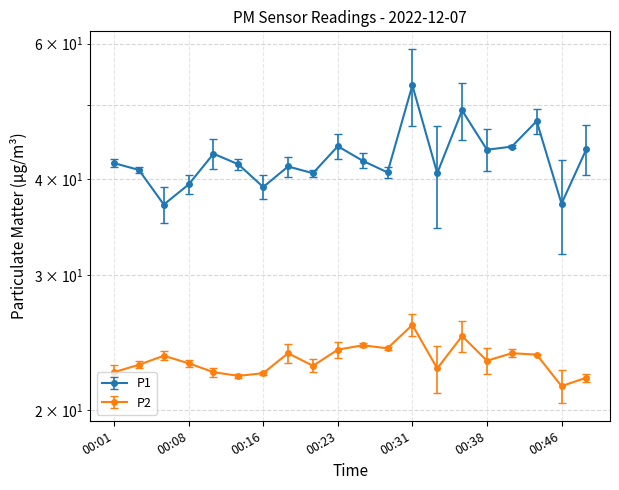

List the labels in order of P1 value, smallest first.

00:06, 00:46, 00:16, 00:08, 00:21, 00:33, 00:28, 00:03, 00:18, 00:13, 00:01, 00:26, 00:11, 00:38, 00:48, 00:41, 00:23, 00:43, 00:36, 00:31